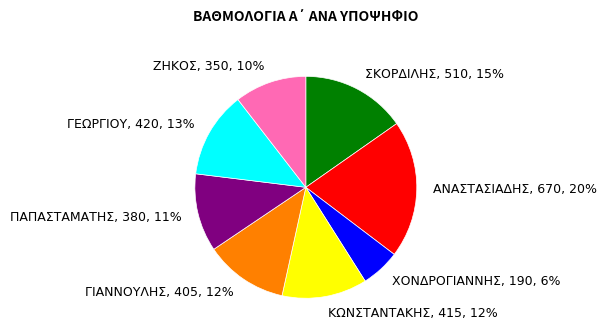

To the nearest percent, what is the combined percentage of ΑΝΑΣΤΑΣΙΑΔΗΣ and ΠΑΠΑΣΤΑΜΑΤΗΣ?

31%